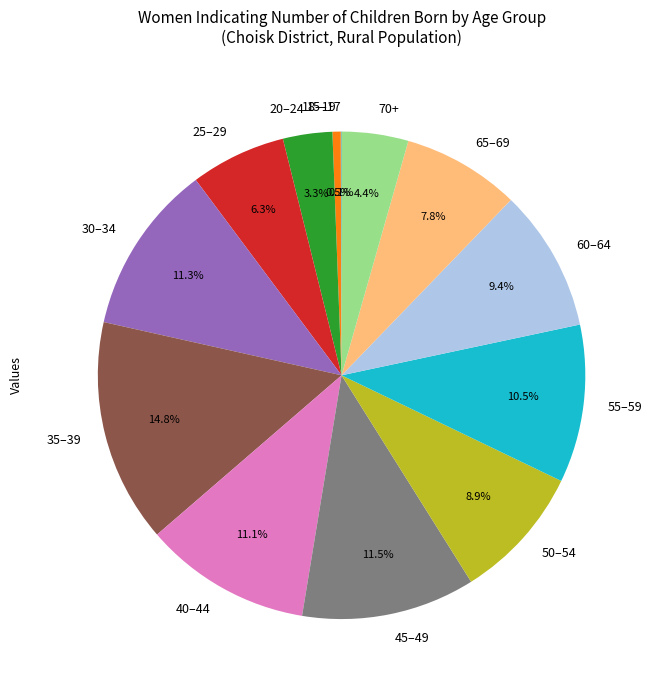

Which category has the biggest portion of the pie?

35–39